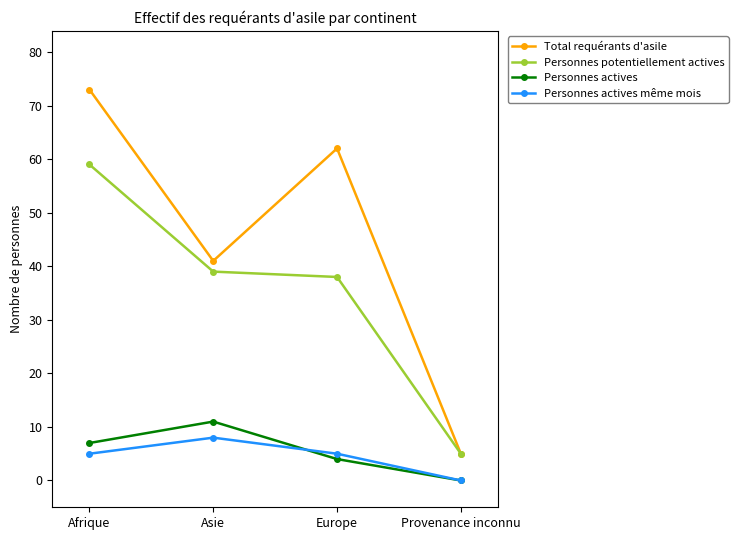

Reading left to right, list all the values displayed in this chart.

Total requérants d'asile: Afrique=73	Asie=41	Europe=62	Provenance inconnu=5
Personnes potentiellement actives: Afrique=59	Asie=39	Europe=38	Provenance inconnu=5
Personnes actives: Afrique=7	Asie=11	Europe=4	Provenance inconnu=0
Personnes actives même mois: Afrique=5	Asie=8	Europe=5	Provenance inconnu=0